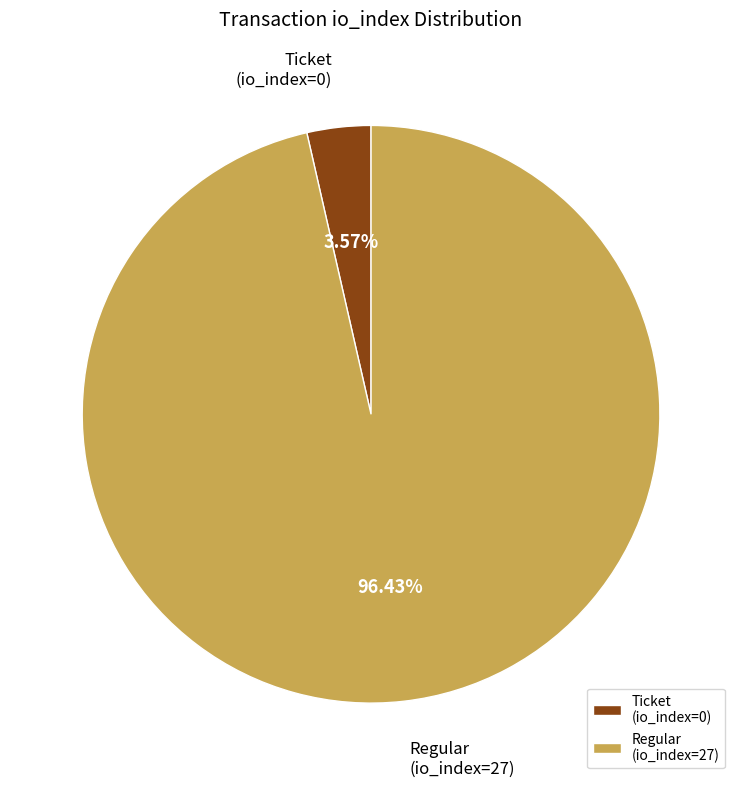

Which slice is the largest?

Regular (io_index=27)